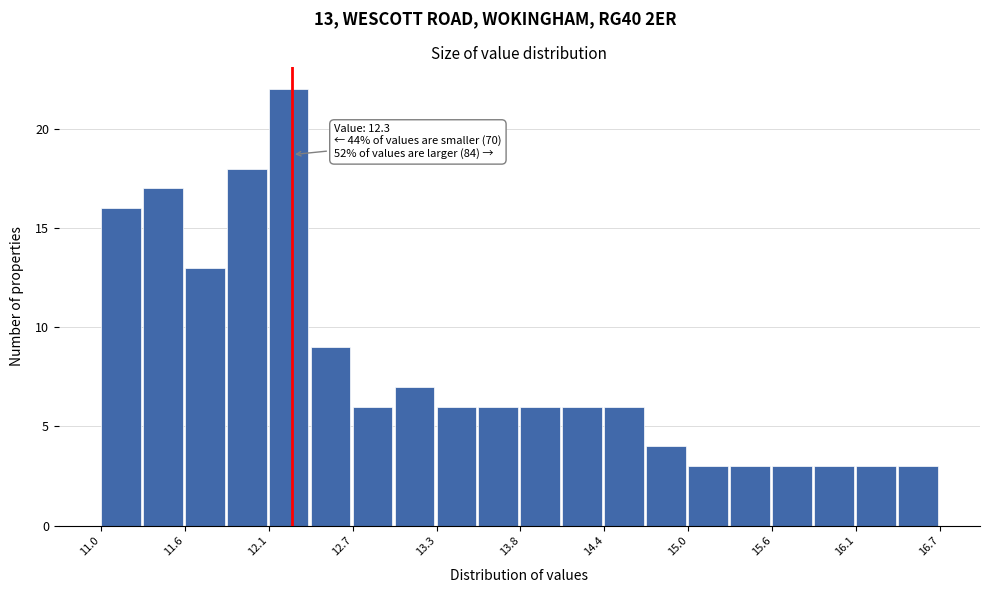

Around what value on the x-axis is the tallest bar? Give the approximate position of its centre, as read against the axis.

12.3